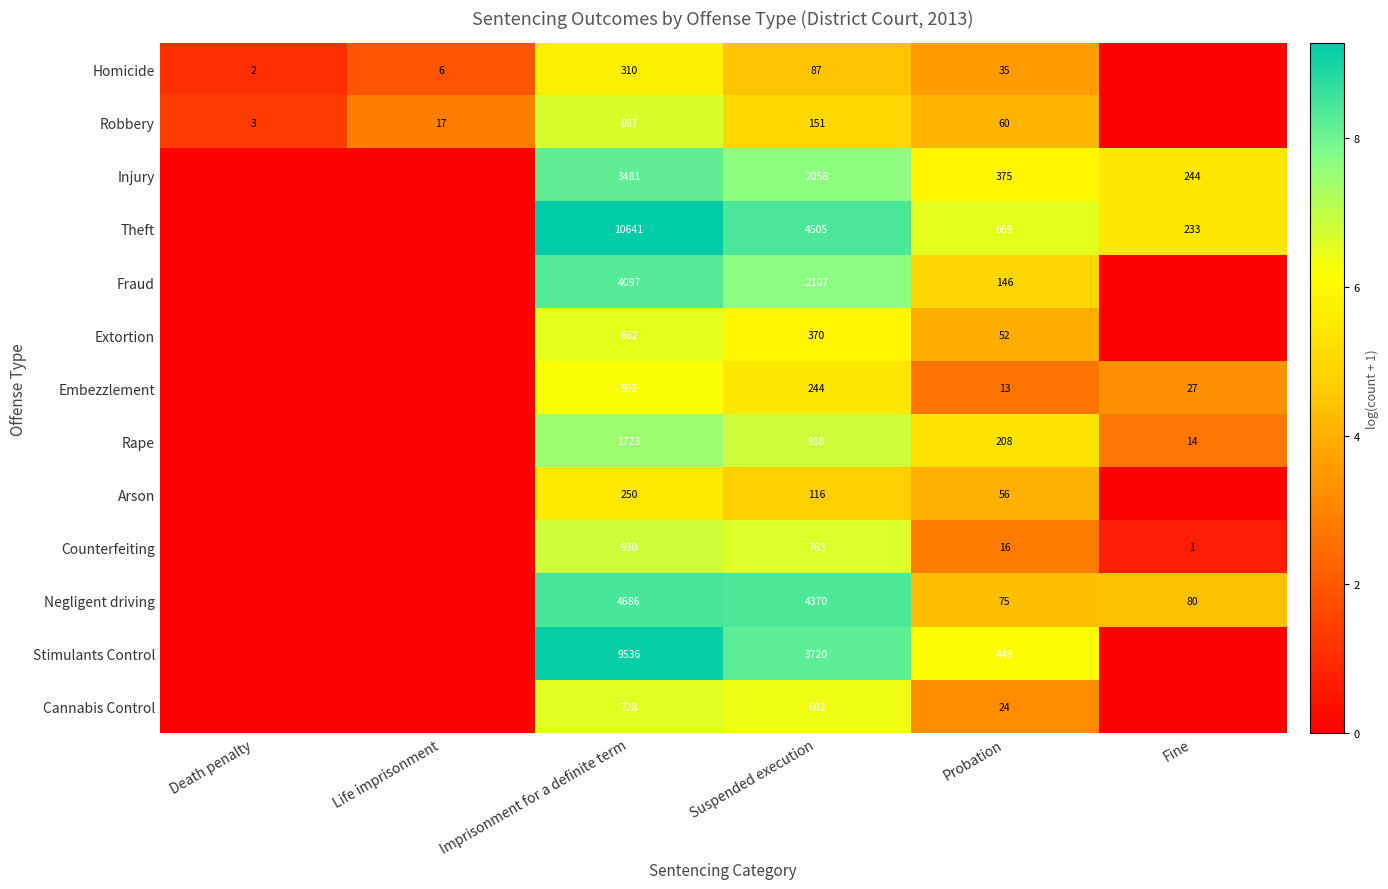

How many categories are shown in the chart?

6